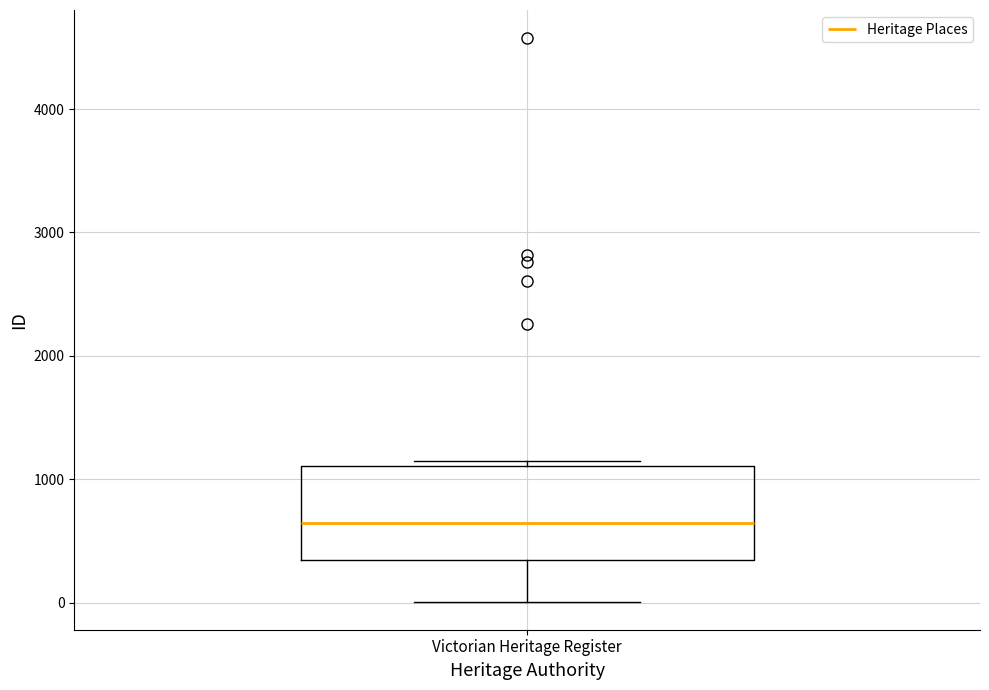

Read this box plot against the y-axis: the position of the median line, the range covered by the box, and the ends of both whiskers. The values are not printed on the chart, so give them approximately, as read against the axis.

median 600, box 300 to 1100, whiskers 0 to 1100 (just above the box's upper edge)